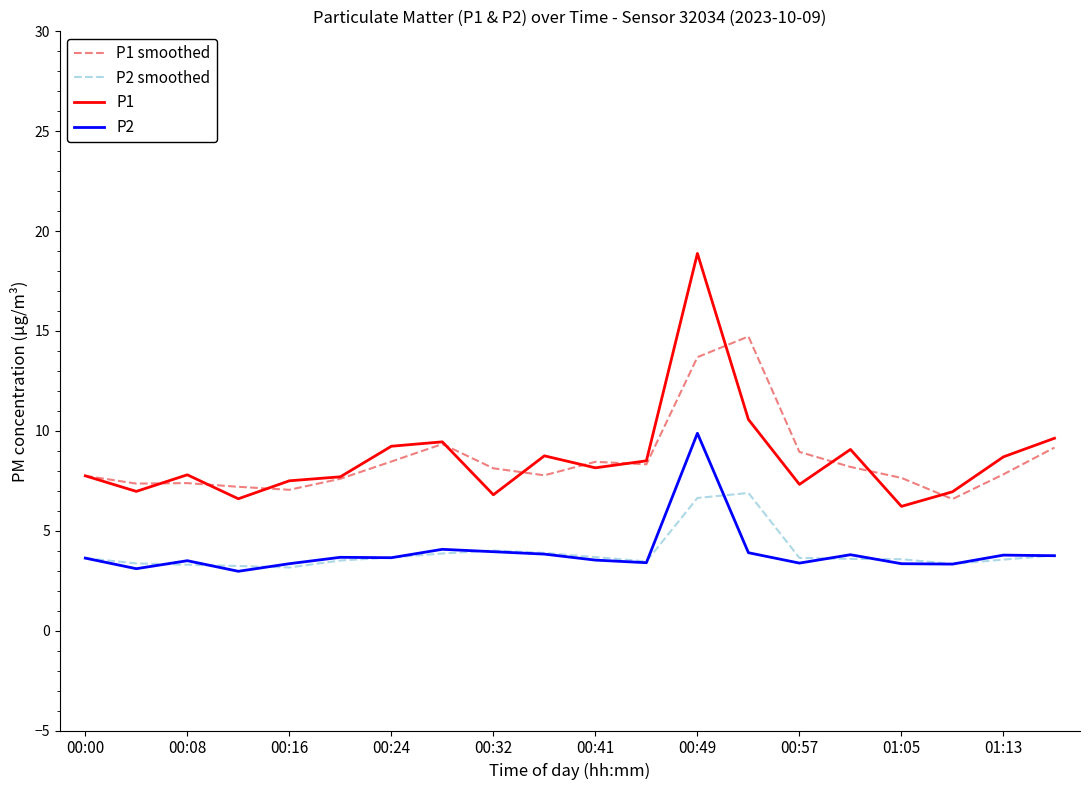

List the series in order of their peak value, highest first.

P1, P1 smoothed, P2, P2 smoothed